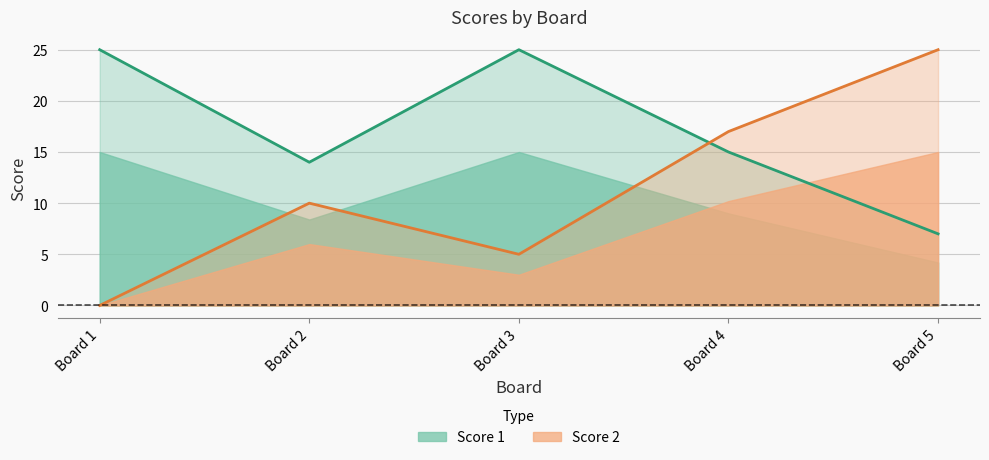

Between Board 3 and Board 1, which is larger?

Board 3